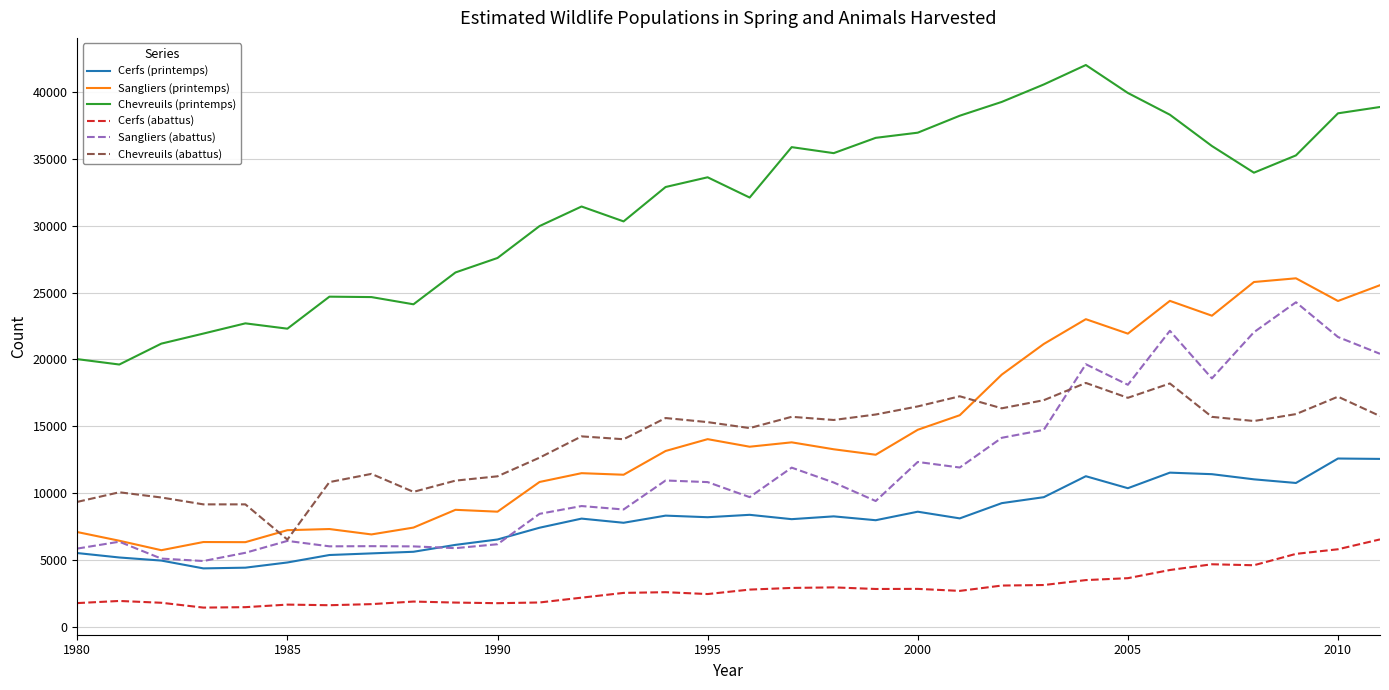

True or false: Chevreuils (printemps) and Cerfs (abattus) intersect in this chart.

False